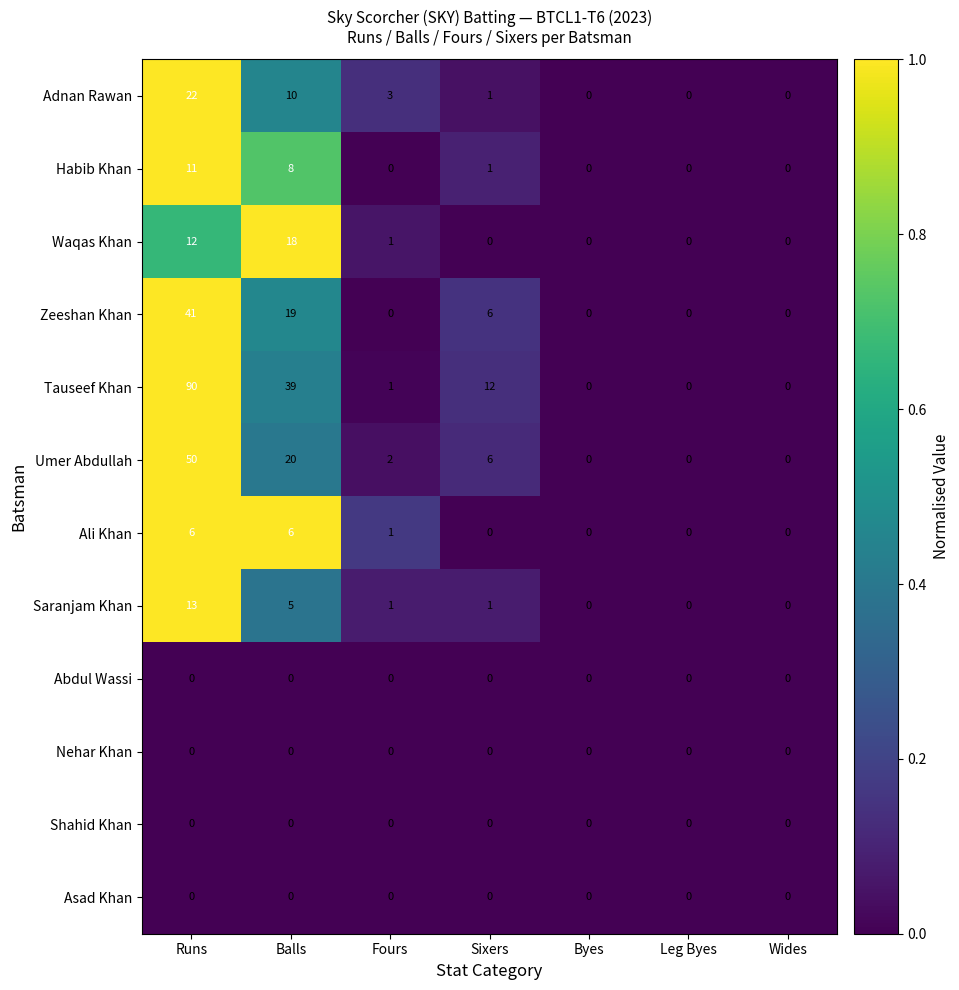

Where is Saranjam Khan nearest to the value 6?

Balls